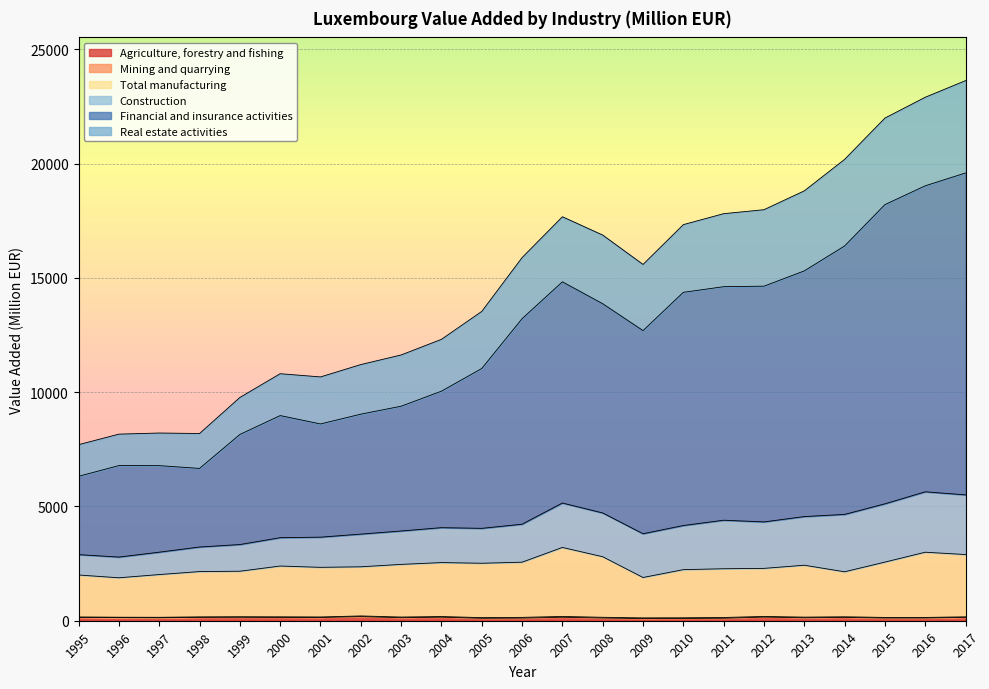

Count the number of categories in the chart.

23